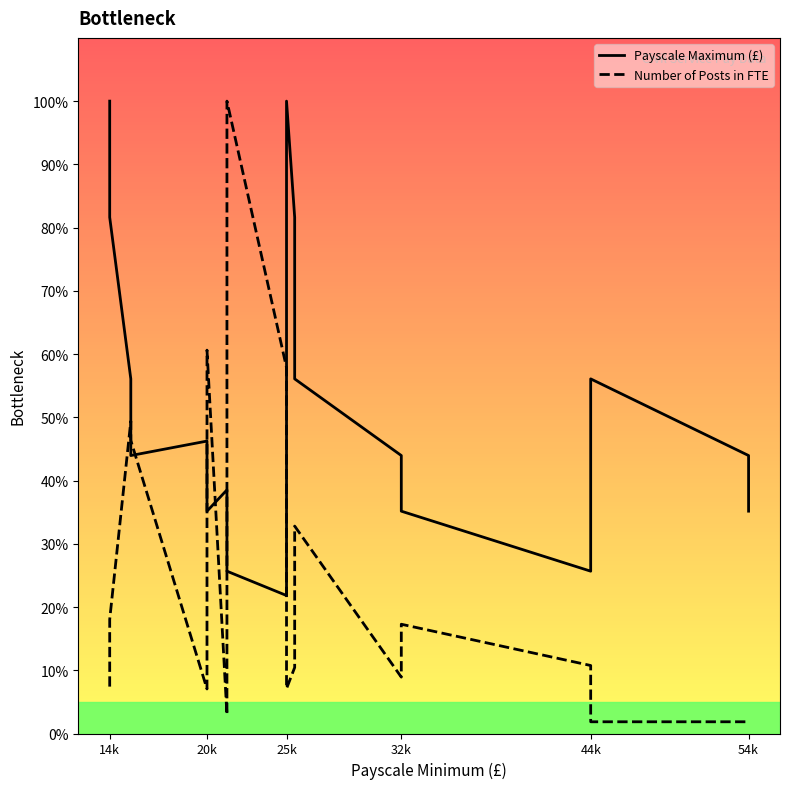

At which label does Payscale Maximum (£) first exceed 43?

14k